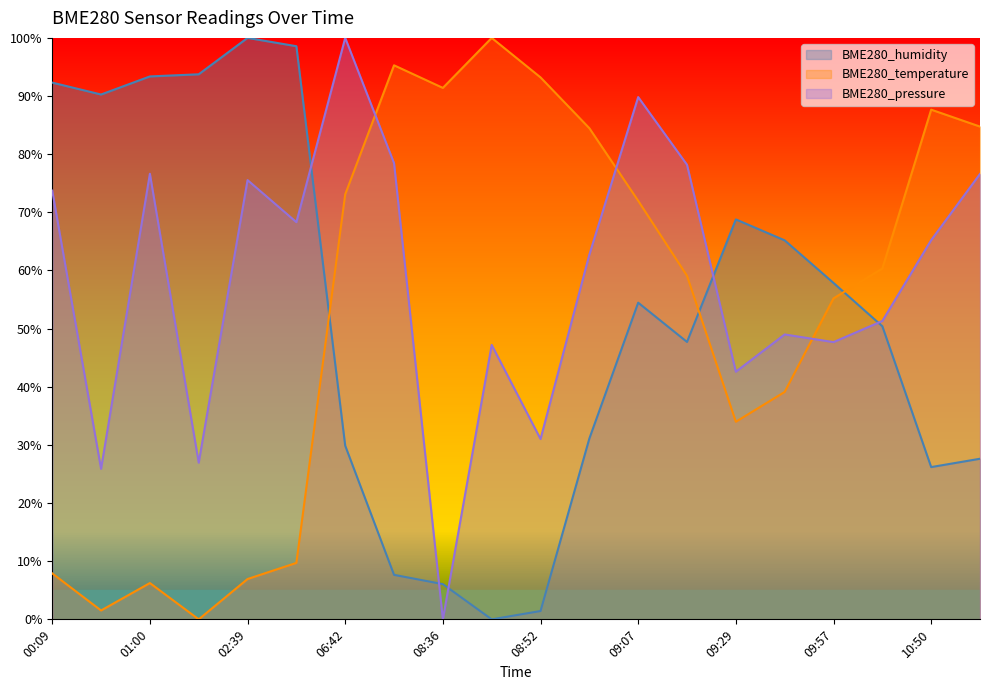

How many lines are shown in the chart?

3